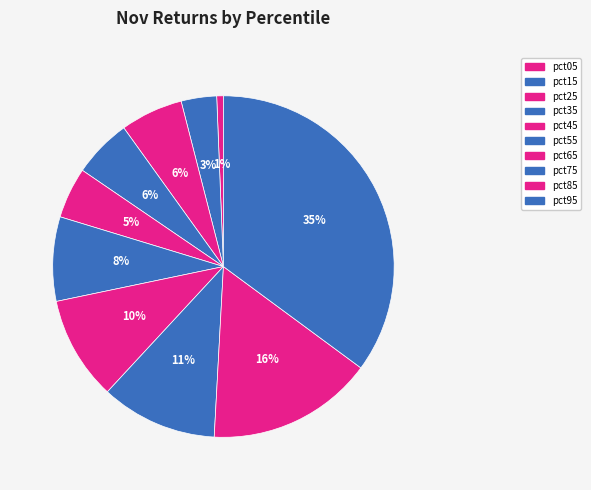

To the nearest percent, what percentage of the pie is pct95?

35%